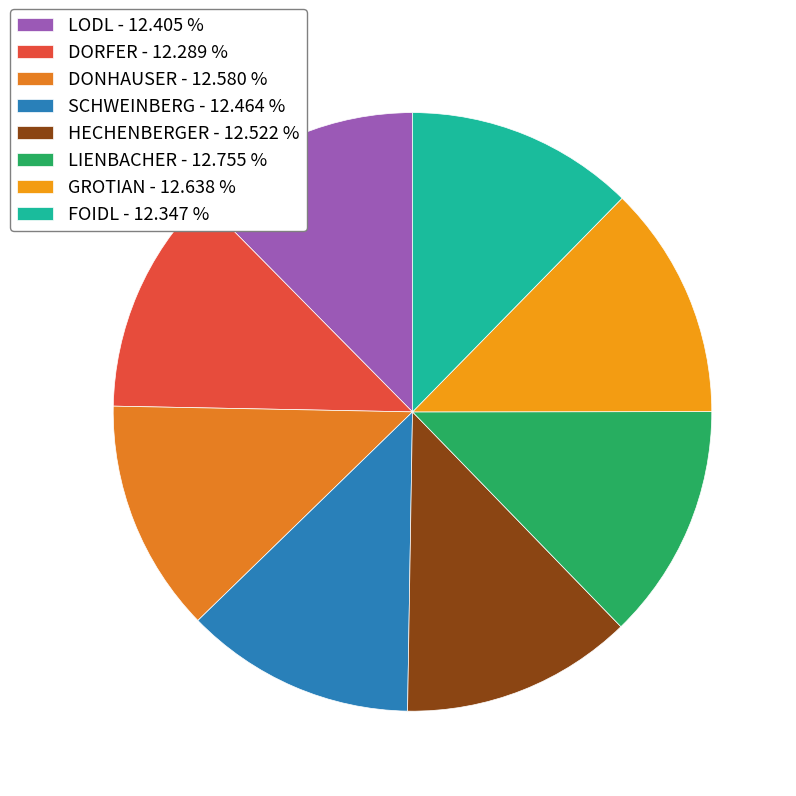

Count the number of slices in the pie.

8